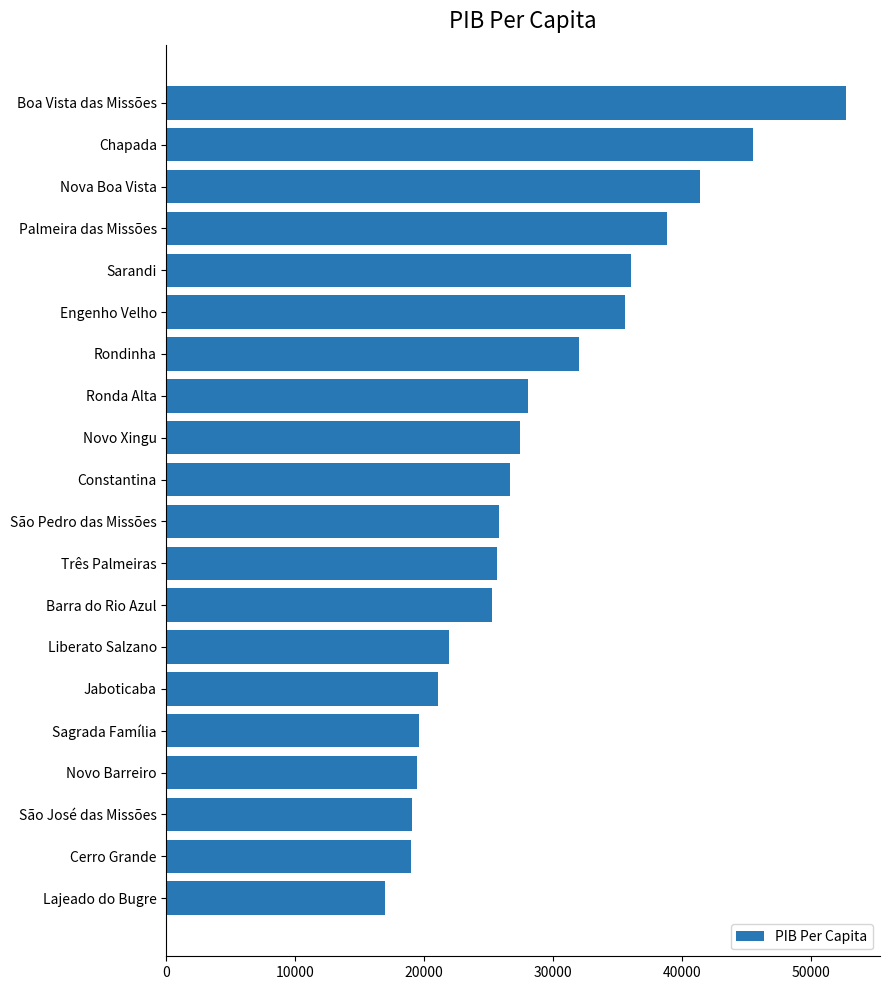

The chart shows a value of 28060.3 at Ronda Alta. True or false?

True